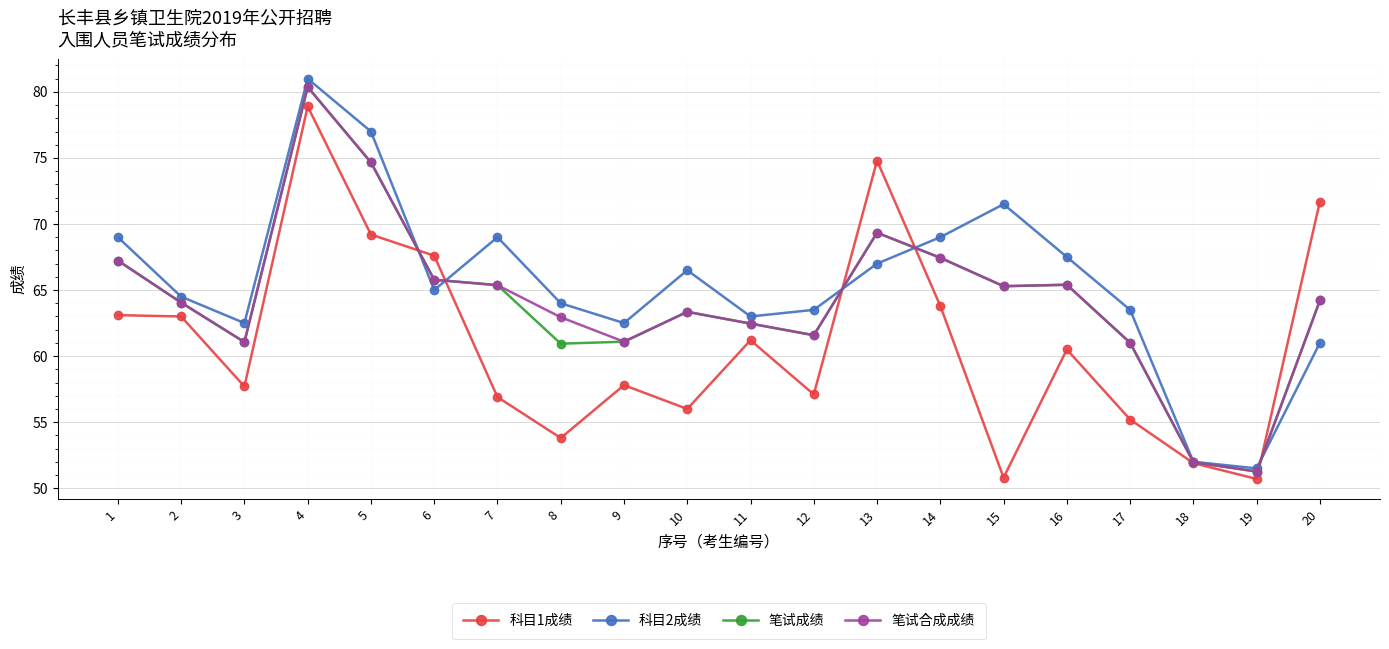

Is the value of 笔试合成成绩 at 5 greater than the value of 科目2成绩 at 7?

Yes